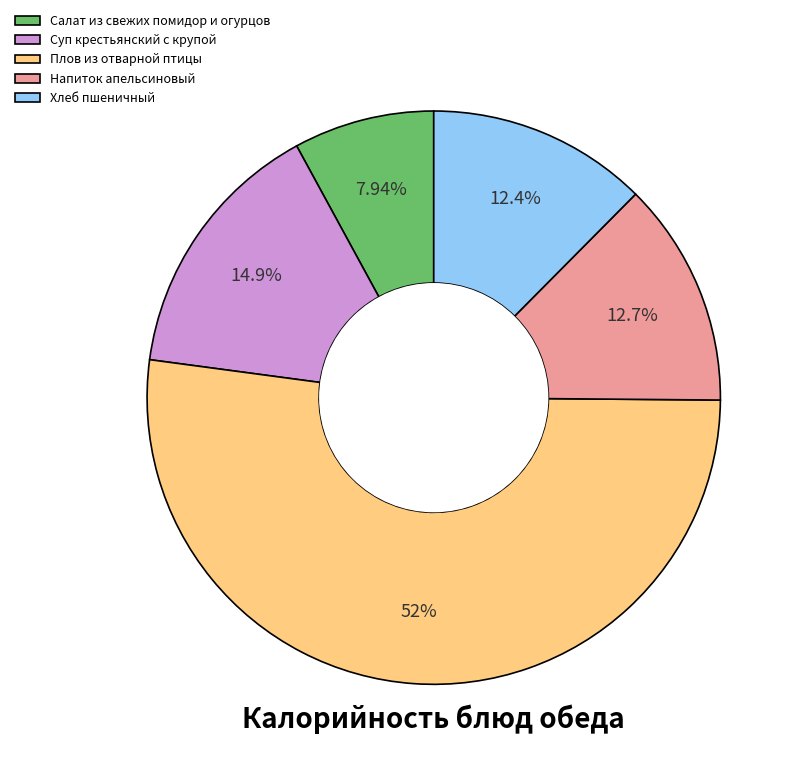

To the nearest percent, what percentage of the pie is Плов из отварной птицы?

52%